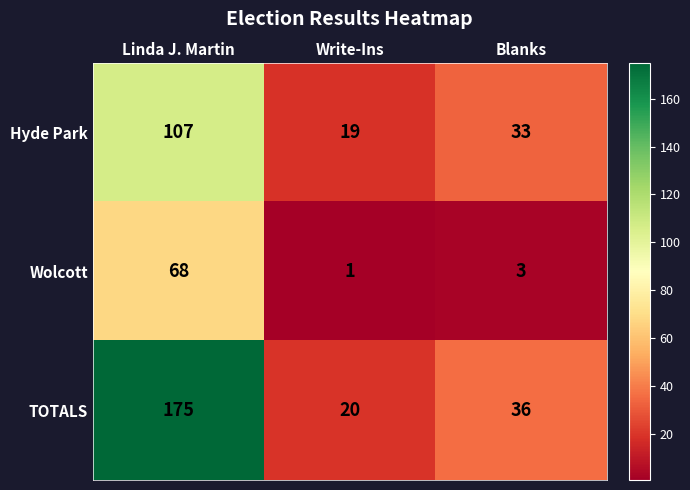

Which series changed the most between Write-Ins and Blanks?

TOTALS